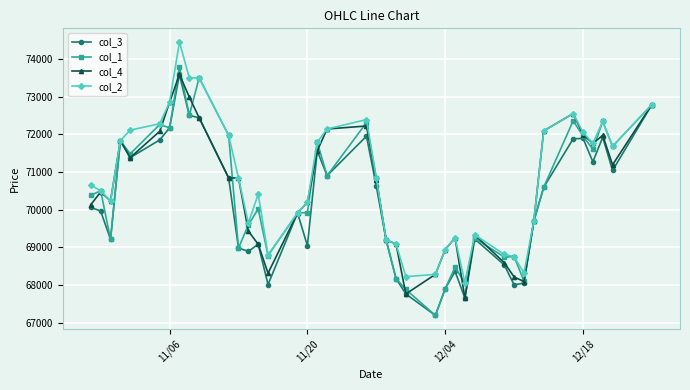

What is the difference between the second highest and minimum values in the col_1 series?

6310